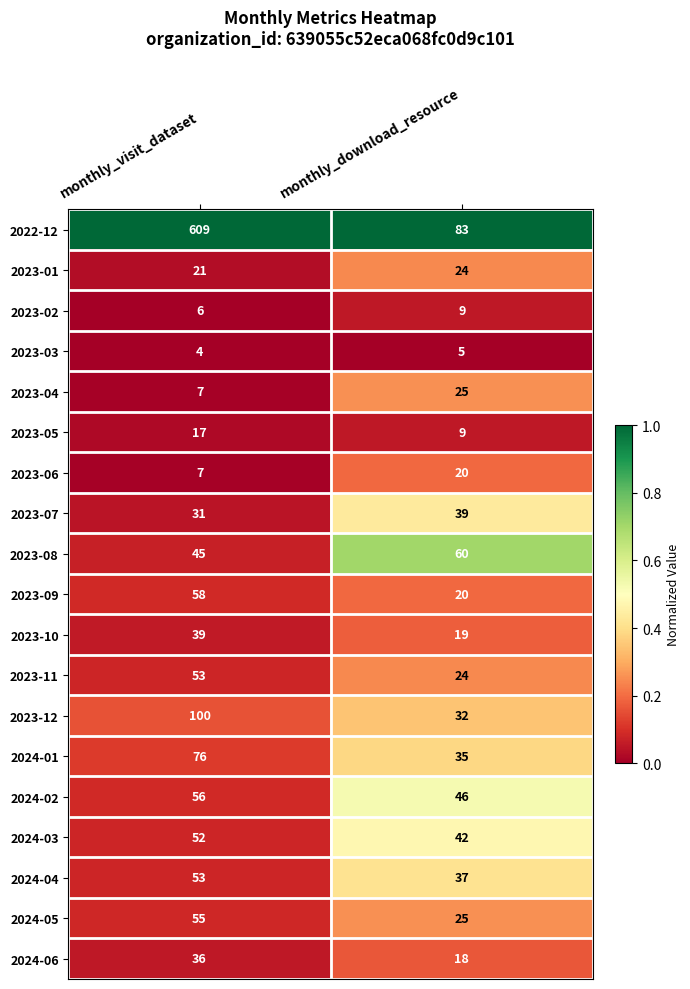

What is the difference between the maximum and minimum values in the 2023-12 series?

68